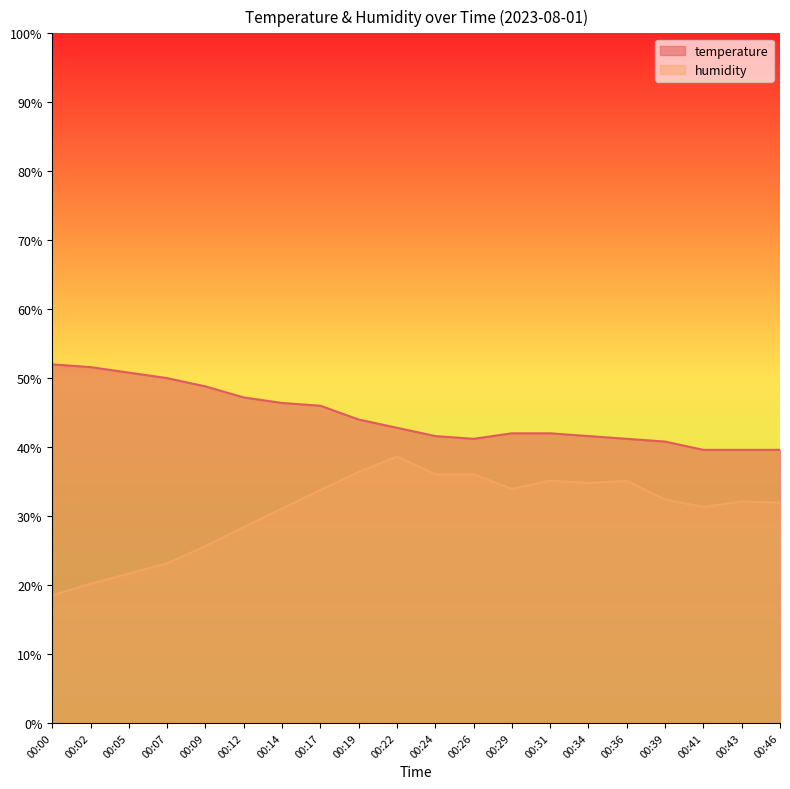

Does the chart display data point markers on the line(s)?

No